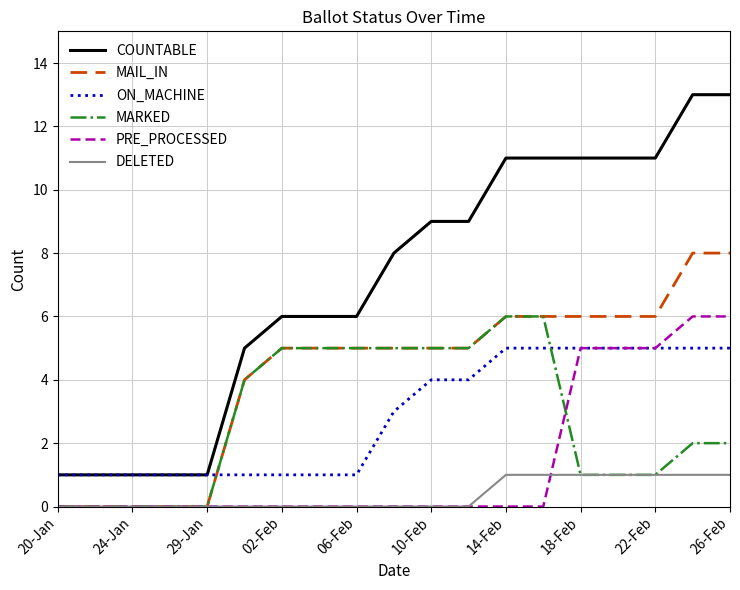

Which series has the widest spread of values?

COUNTABLE